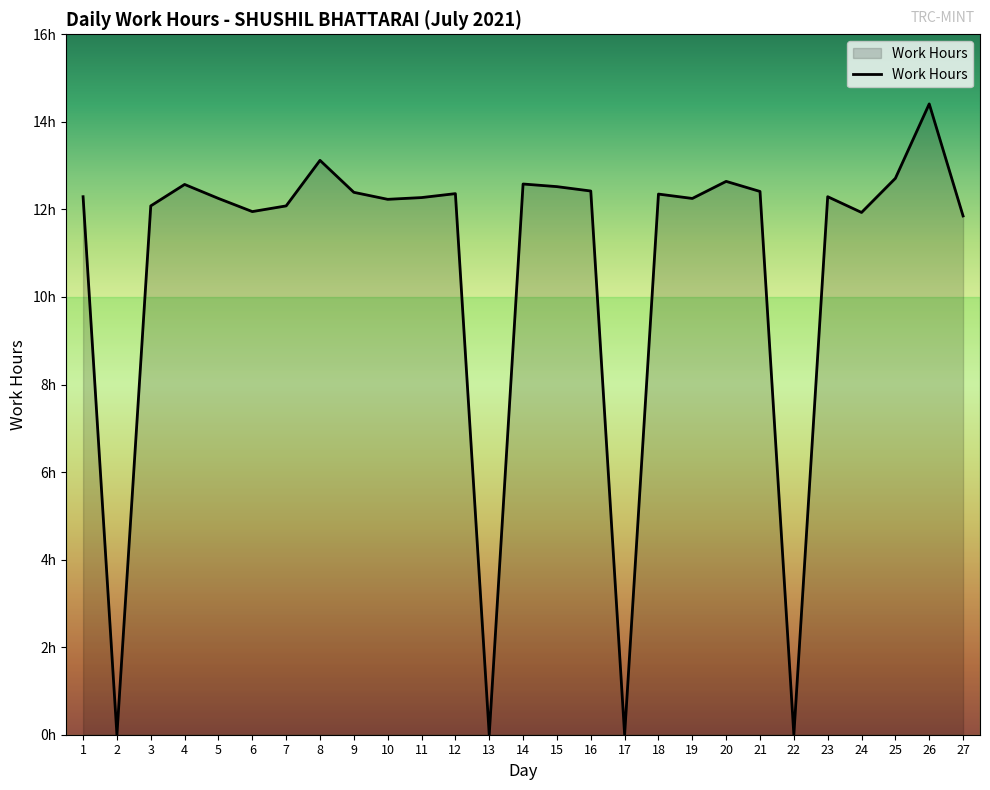

The chart shows a value of 0.0 at 17. True or false?

True